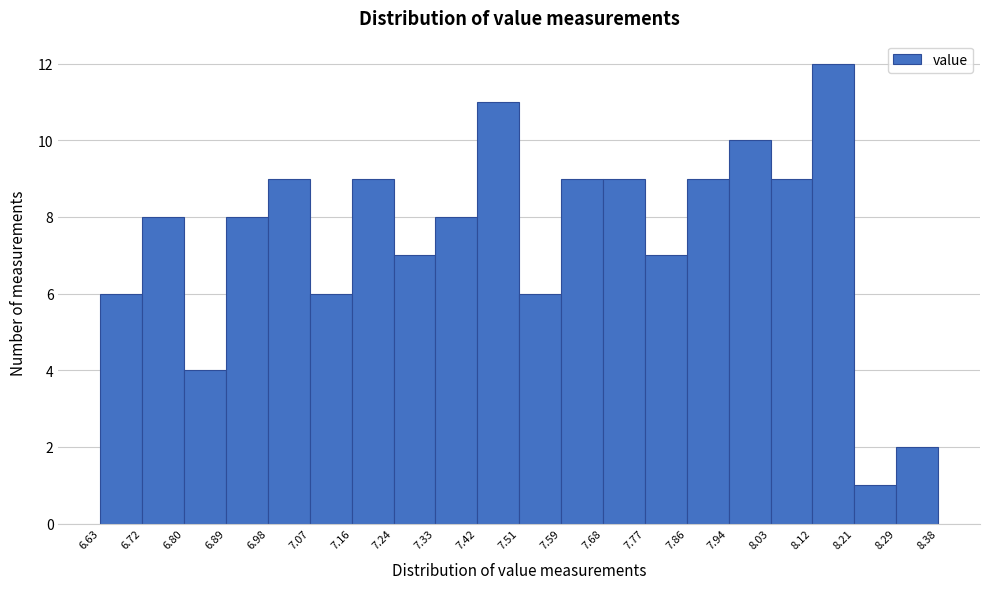

Reading left to right, list every bar in this chart as the range it spans on the x-axis followed by its height. The values are not printed on the chart, so give them approximately, as read against the axis.

6.63 to 6.72: 6
6.72 to 6.80: 8
6.80 to 6.89: 4
6.89 to 6.98: 8
6.98 to 7.07: 9
7.07 to 7.16: 6
7.16 to 7.24: 9
7.24 to 7.33: 7
7.33 to 7.42: 8
7.42 to 7.51: 11
7.51 to 7.59: 6
7.59 to 7.68: 9
7.68 to 7.77: 9
7.77 to 7.86: 7
7.86 to 7.94: 9
7.94 to 8.03: 10
8.03 to 8.12: 9
8.12 to 8.21: 12
8.21 to 8.29: 1
8.29 to 8.38: 2